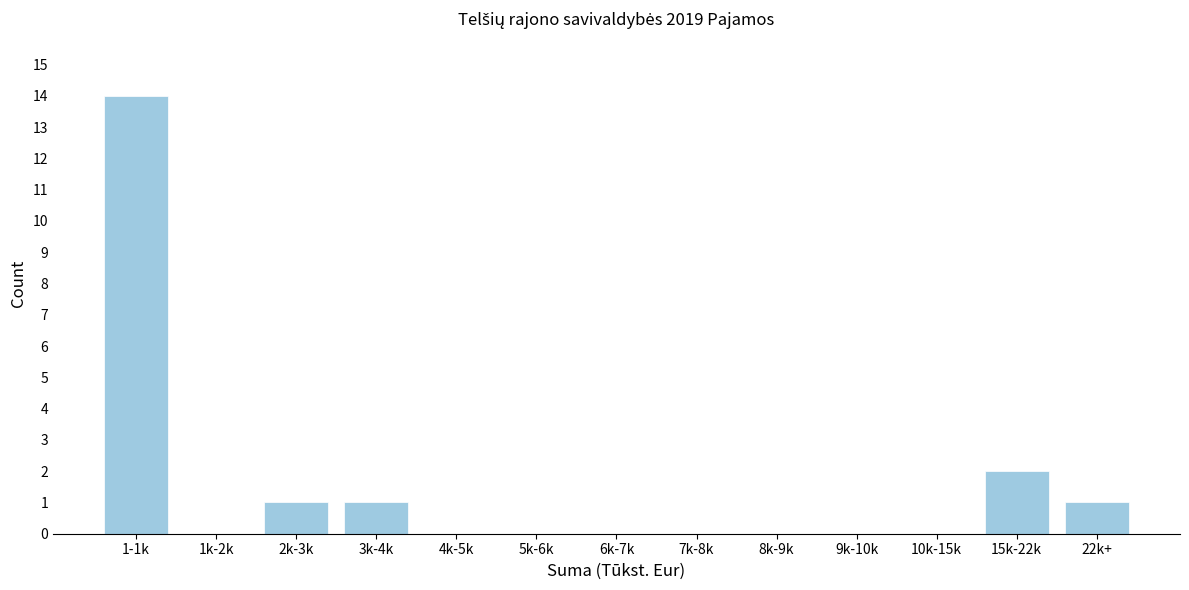

Reading right to left, extract all data points from this chart.

22k+=1	15k-22k=2	10k-15k=0	9k-10k=0	8k-9k=0	7k-8k=0	6k-7k=0	5k-6k=0	4k-5k=0	3k-4k=1	2k-3k=1	1k-2k=0	1-1k=14